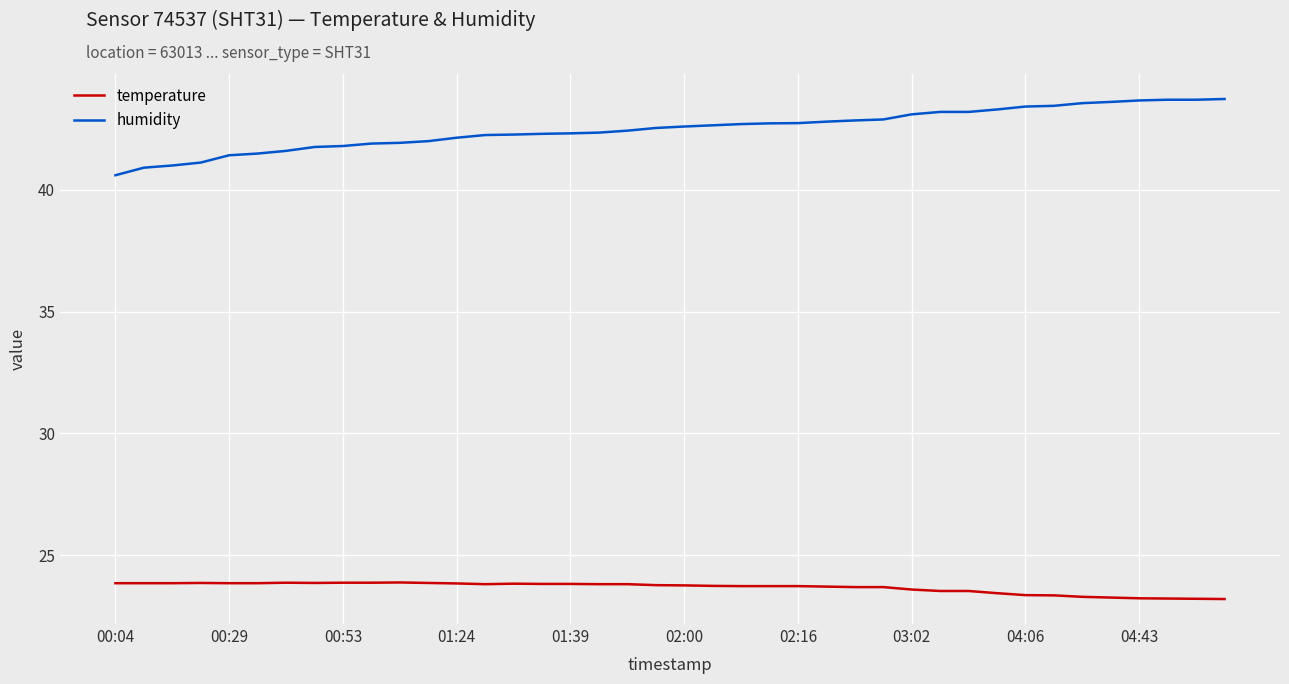

True or false: temperature and humidity intersect in this chart.

False